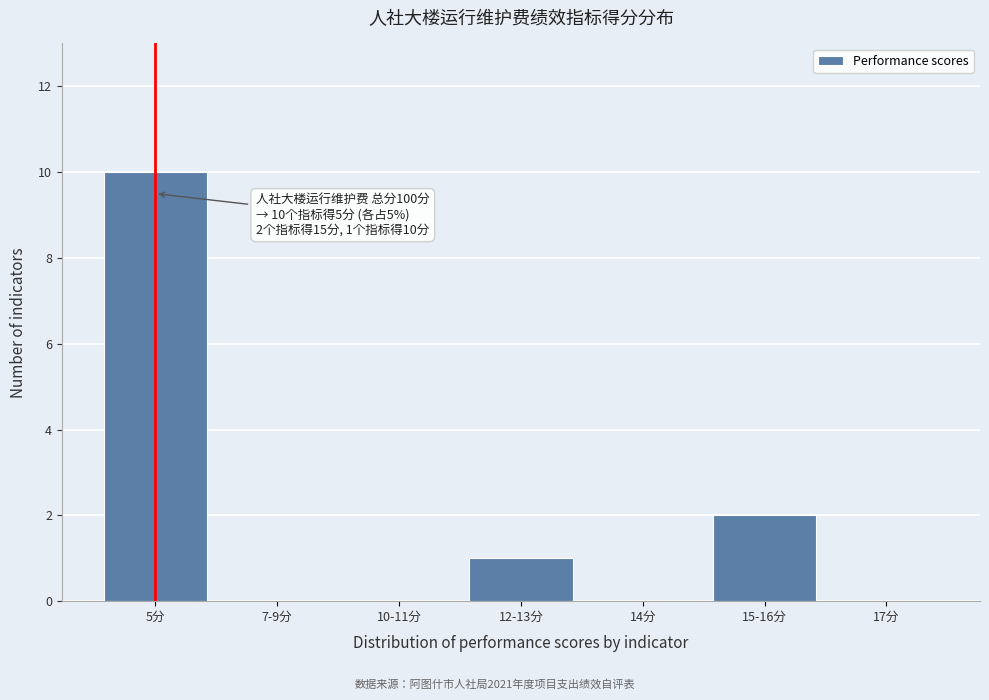

Reading left to right, extract all data points from this chart.

5分=10	7-9分=0	10-11分=0	12-13分=1	14分=0	15-16分=2	17分=0